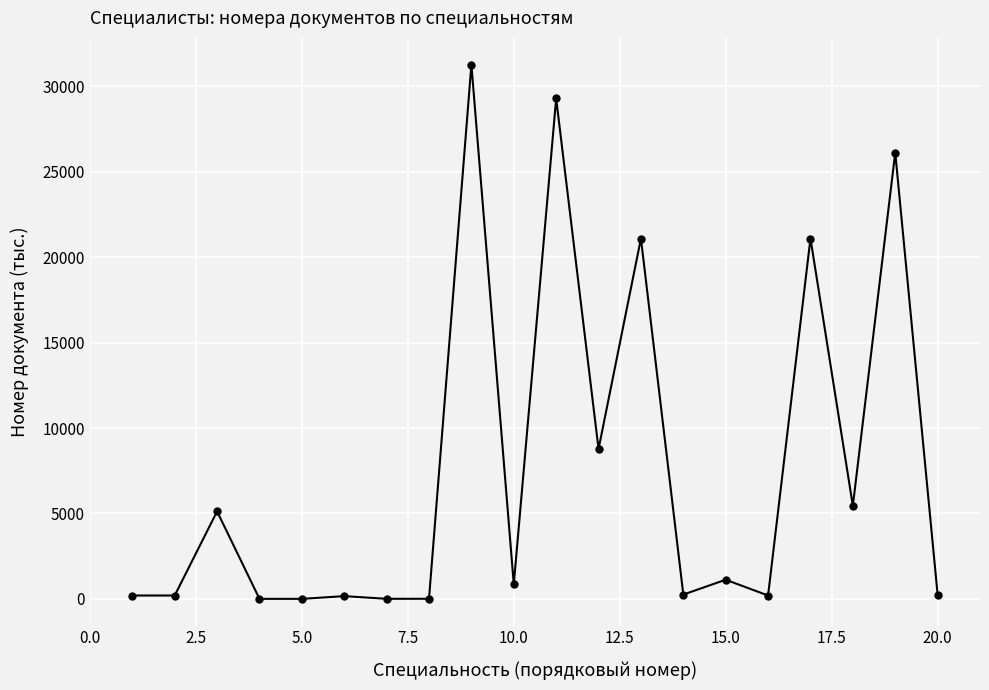

True or false: there are more than 1 points higher than both neighbors.

True